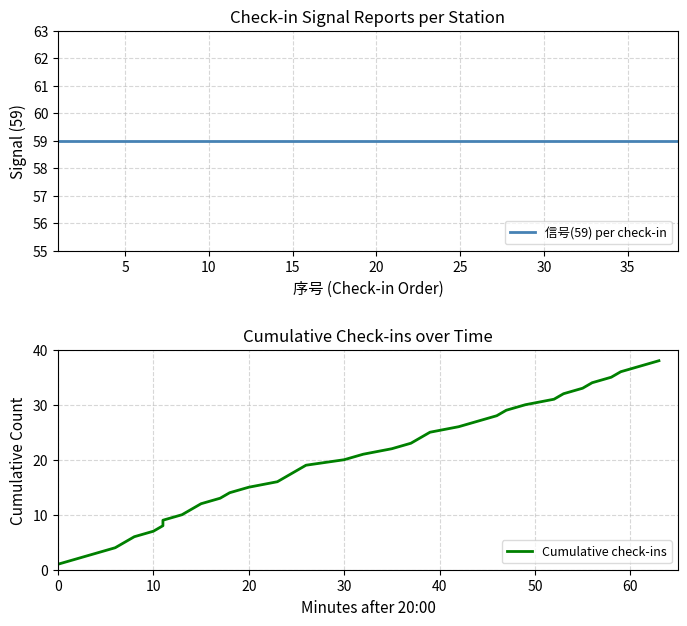

Rank the series by their maximum value, from highest to lowest.

信号(59) per check-in, Cumulative check-ins